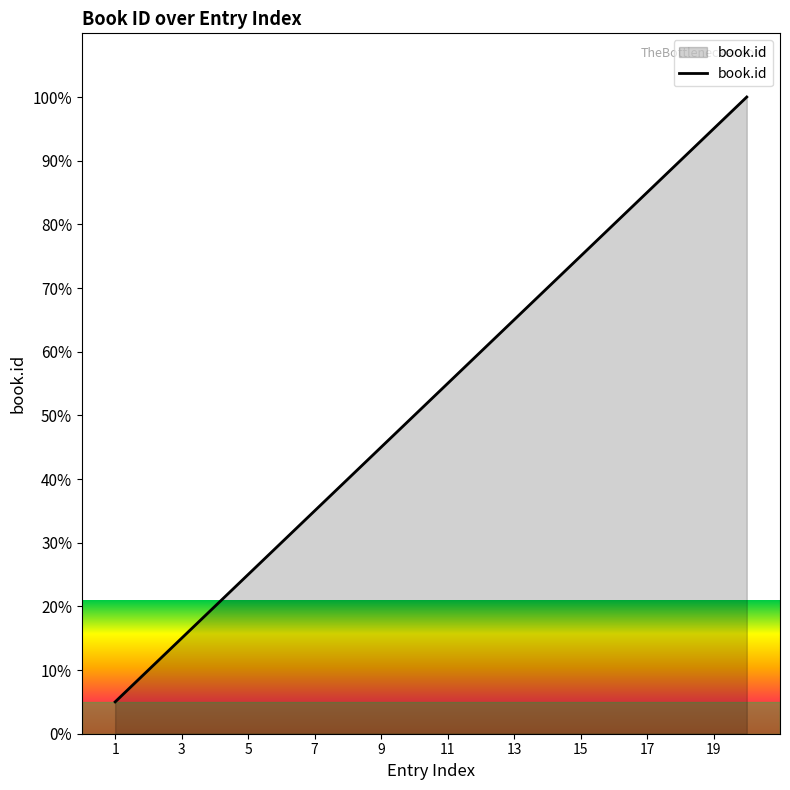

What is the smallest value displayed?

5.0